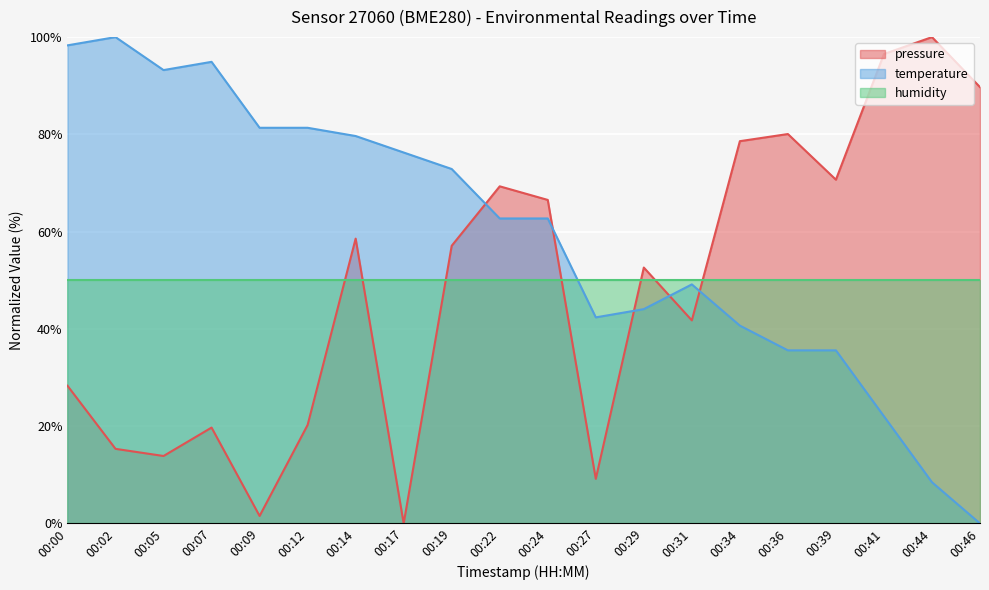

What is the value of the pressure point at the 16th from the left?

80.1